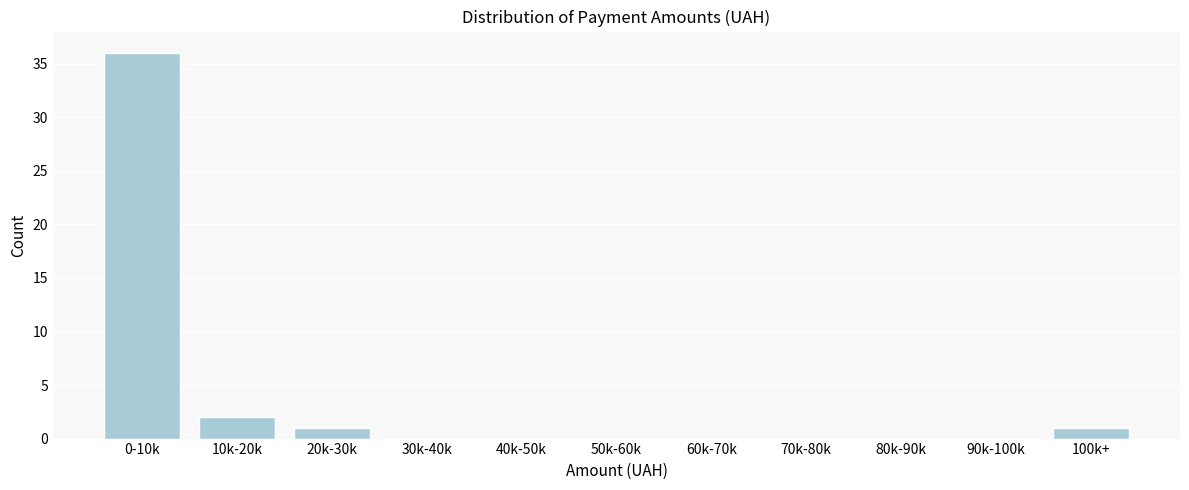

Reading right to left, extract all data points from this chart.

100k+=1	90k-100k=0	80k-90k=0	70k-80k=0	60k-70k=0	50k-60k=0	40k-50k=0	30k-40k=0	20k-30k=1	10k-20k=2	0-10k=36